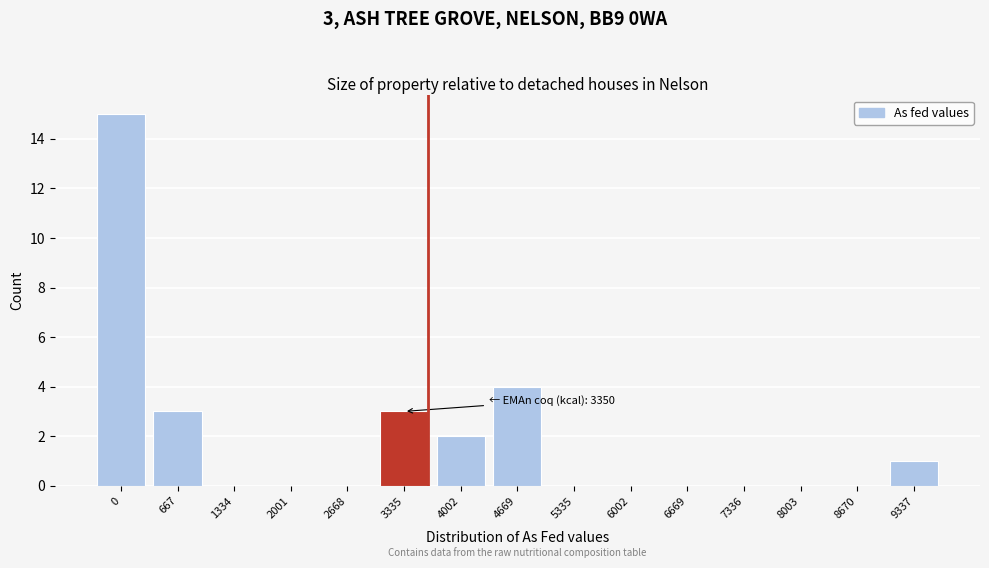

Reading left to right, extract all data points from this chart.

0=15	667=3	1334=0	2001=0	2668=0	3335=3	4002=2	4669=4	5335=0	6002=0	6669=0	7336=0	8003=0	8670=0	9337=1